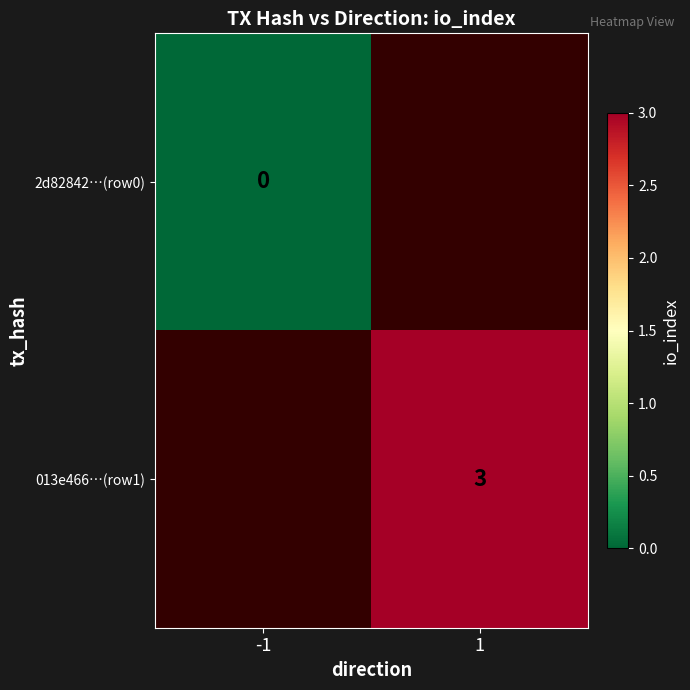

Is it true that 013e466…(row1) equals 1.4 at 1?

False